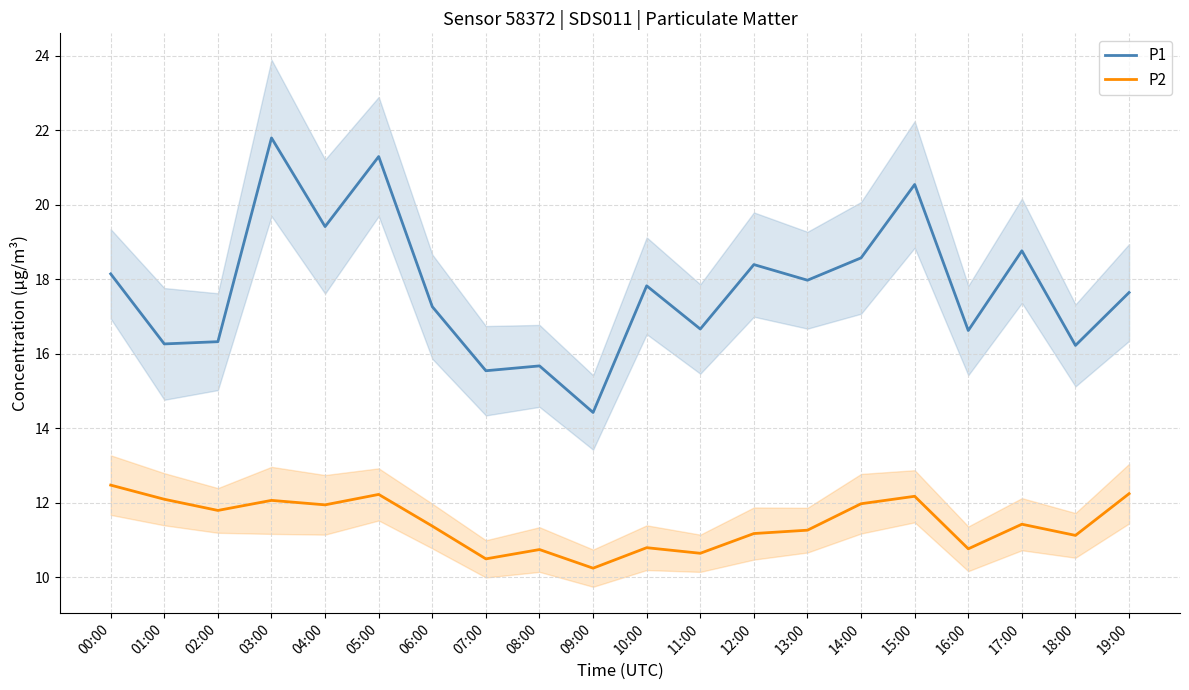

The P1 series shows 6.0 at 15:00. True or false?

False